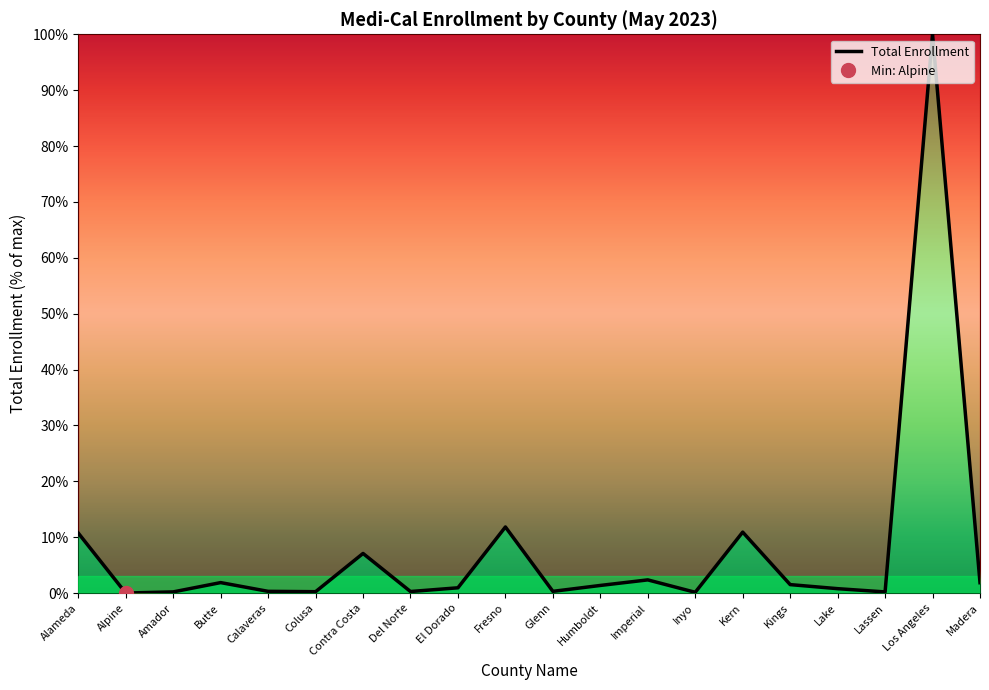

List the labels in order of value, largest first.

Los Angeles, Fresno, Kern, Alameda, Contra Costa, Imperial, Butte, Madera, Kings, Humboldt, El Dorado, Lake, Calaveras, Glenn, Del Norte, Colusa, Amador, Lassen, Inyo, Alpine